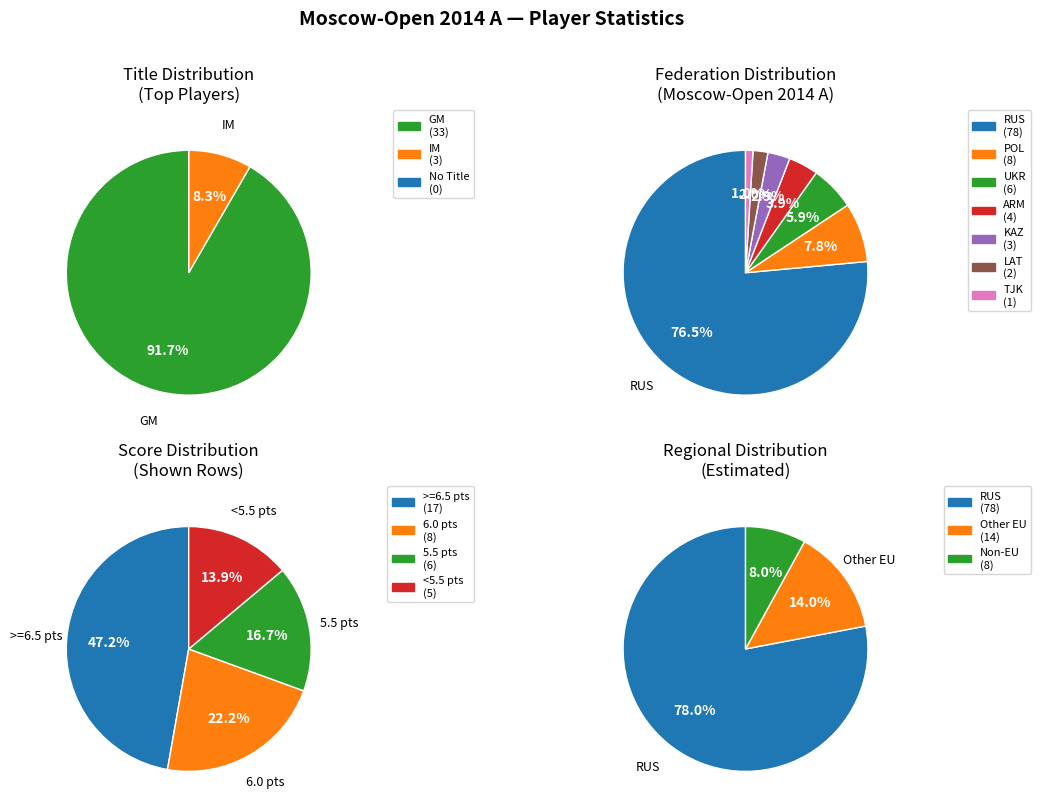

Is GM the majority of the pie?

Yes